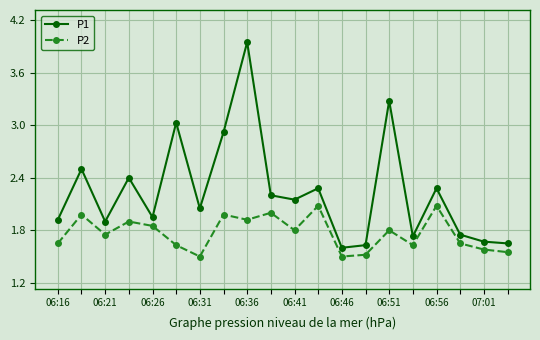

How many data points in P1 are less than 2?

9